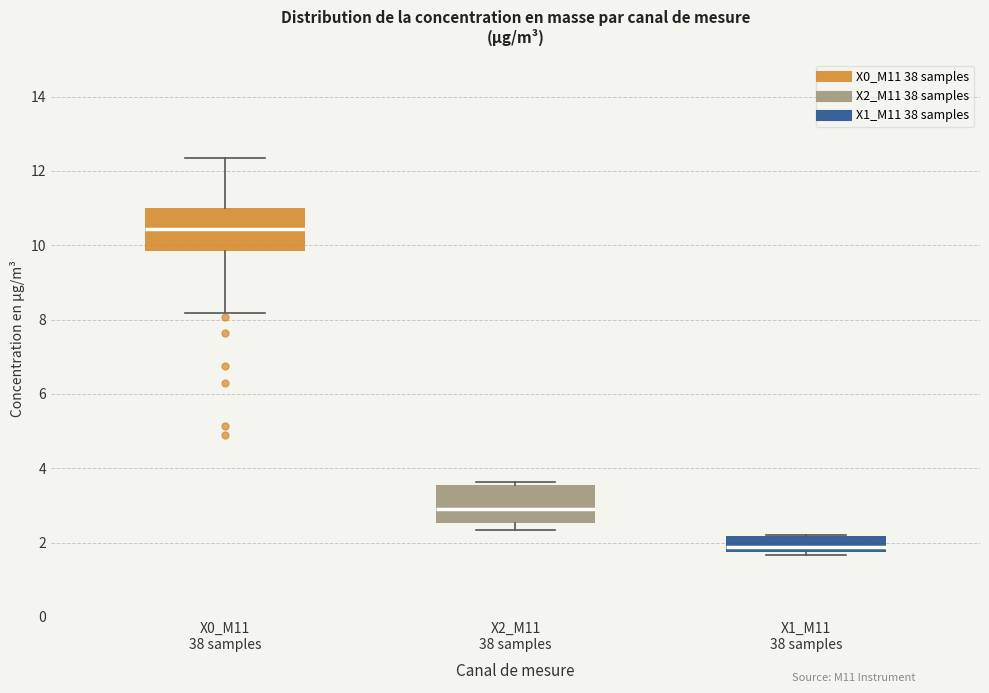

Reading left to right, transcribe this box plot: for each box, give where its median line is, the range the box spans, and where its two whiskers end, as read against the y-axis. The values are not printed on the chart, so give them approximately, as read against the axis.

X0_M11 38 samples: median 10.4, box 9.8 to 11.0, whiskers 8.2 to 12.4
X2_M11 38 samples: median 3.0, box 2.6 to 3.6, whiskers 2.4 to 3.6 (just above the box's upper edge)
X1_M11 38 samples: median 1.8 (just above the box's lower edge), box 1.8 to 2.2, whiskers 1.6 to 2.2